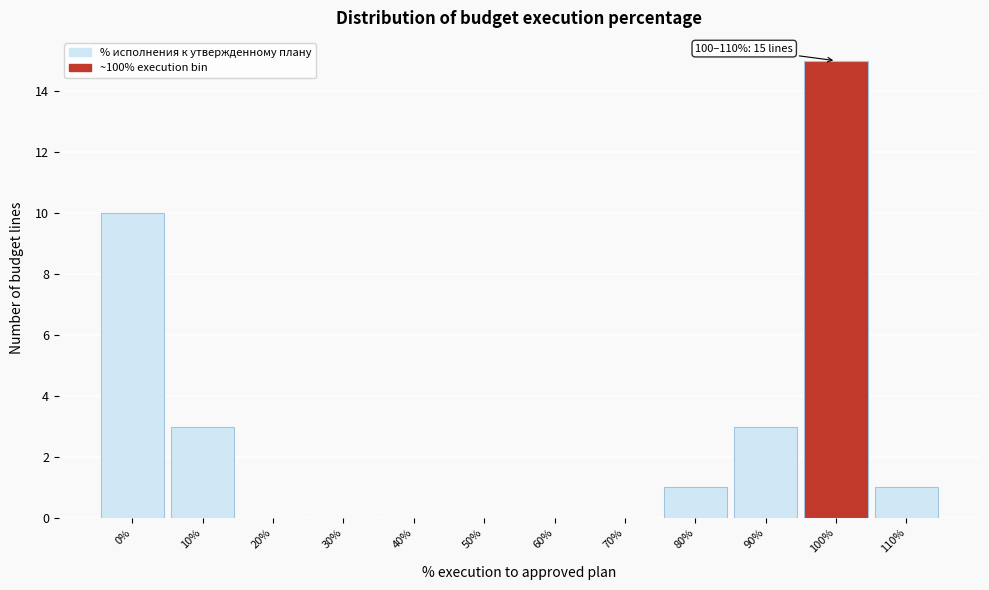

Reading left to right, what are all the values shown in this chart?

0%=10	10%=3	20%=0	30%=0	40%=0	50%=0	60%=0	70%=0	80%=1	90%=3	100%=15	110%=1